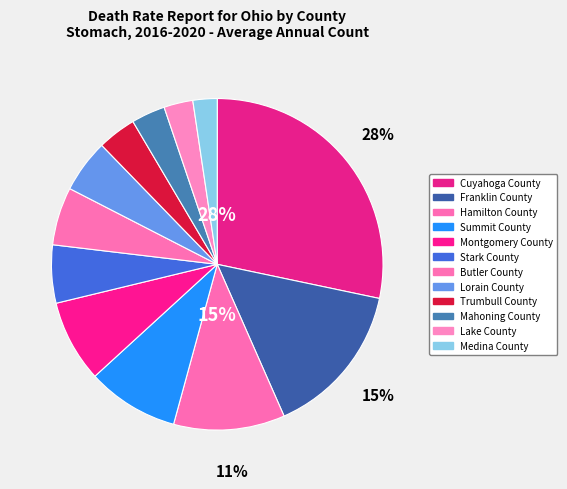

How many segments does this pie chart have?

12